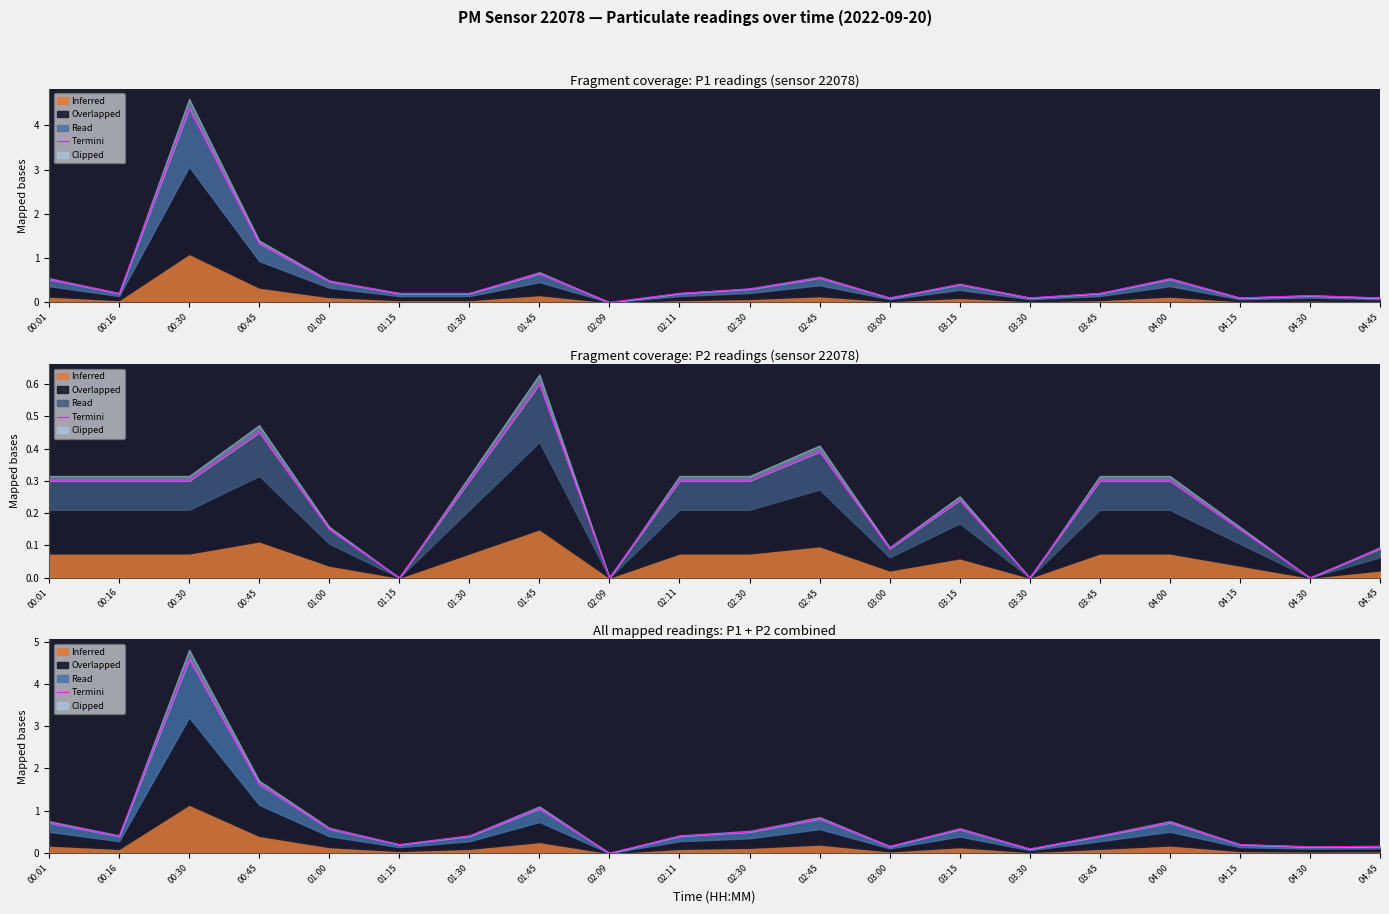

Is it true that the value at 02:45 is 0.8?

True